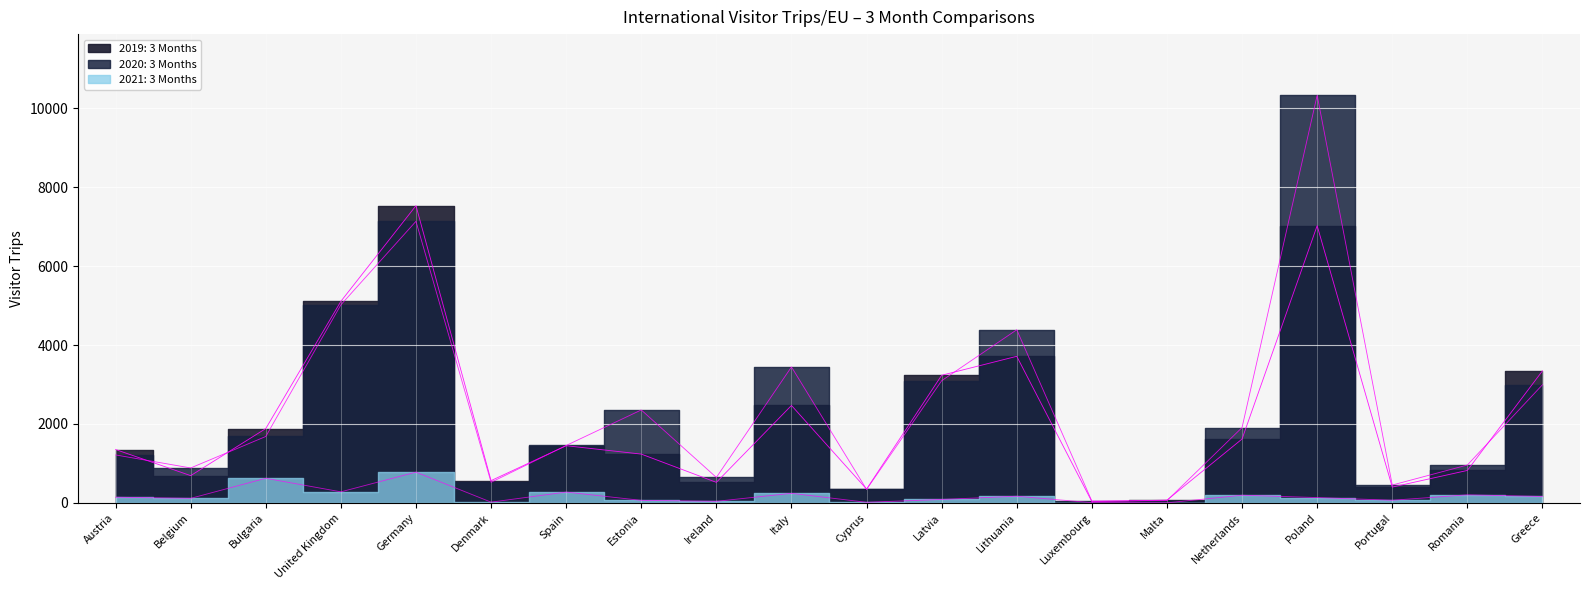

True or false: 2019: 3 Months and 2021: 3 Months cross at least once.

False